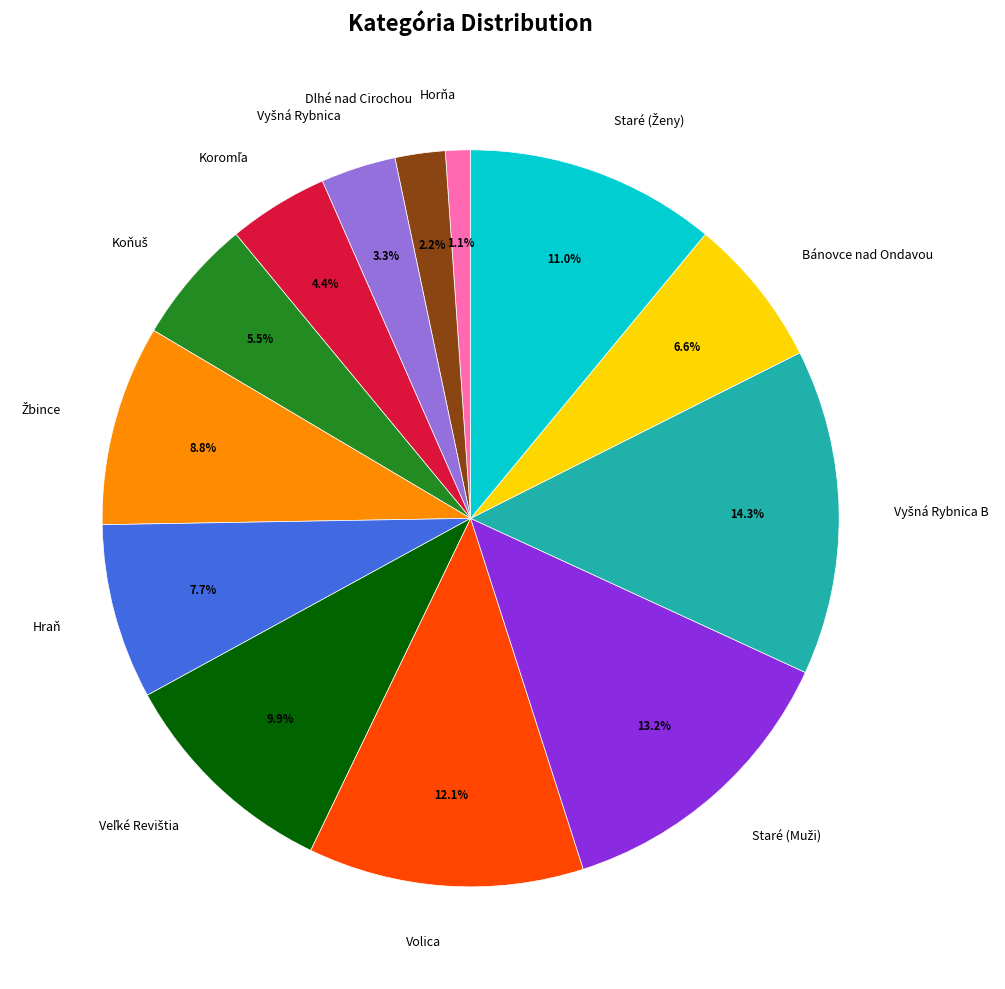

Does Hraň account for over 50% of the chart?

No